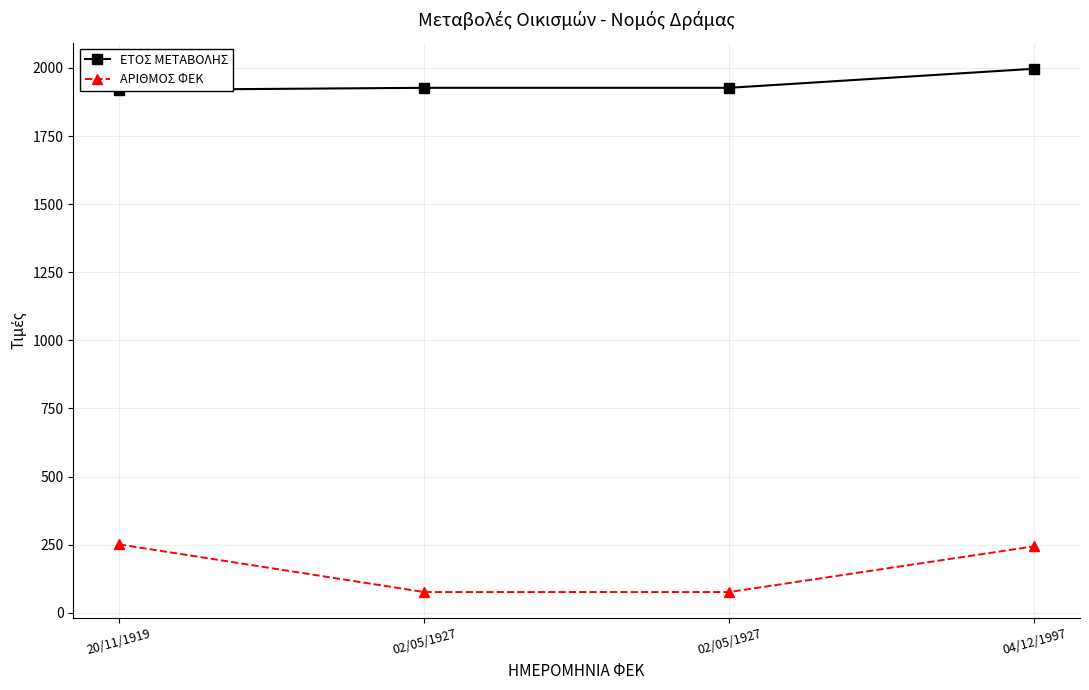

How many data points in ΑΡΙΘΜΟΣ ΦΕΚ are less than 244?

2